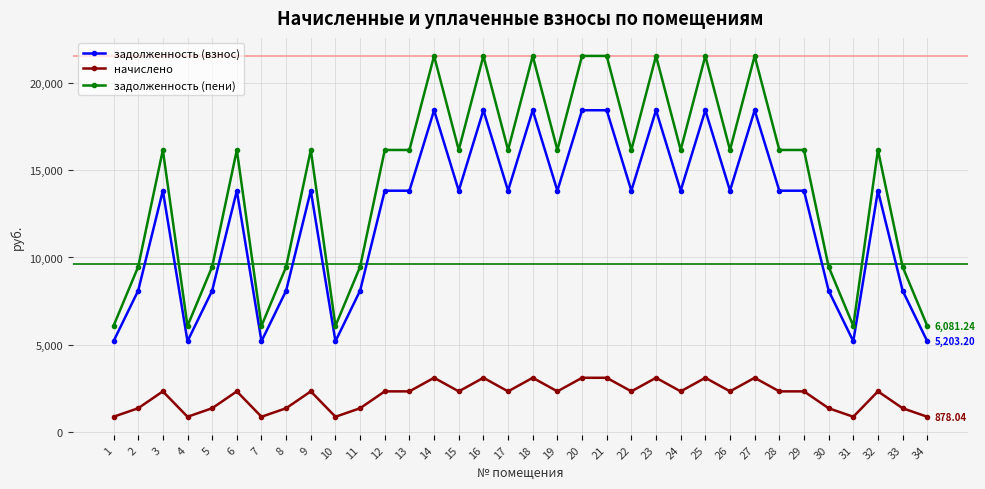

True or false: задолженность (пени) has more than 1 interior local peaks.

True